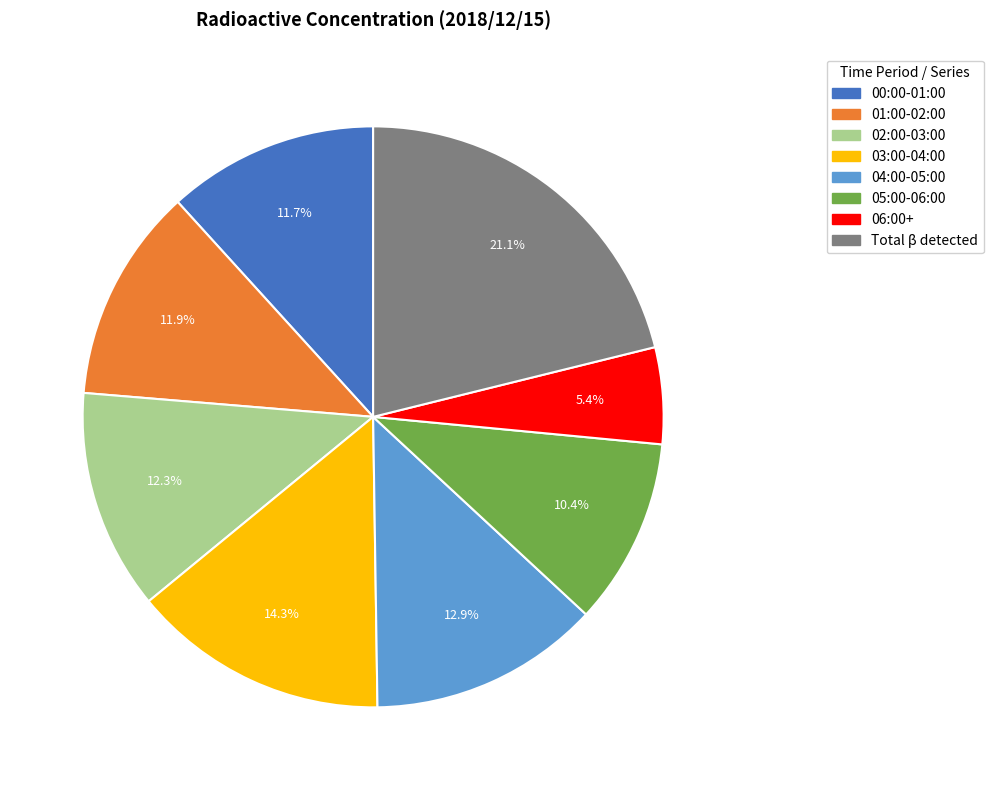

Does any single category account for the majority?

No